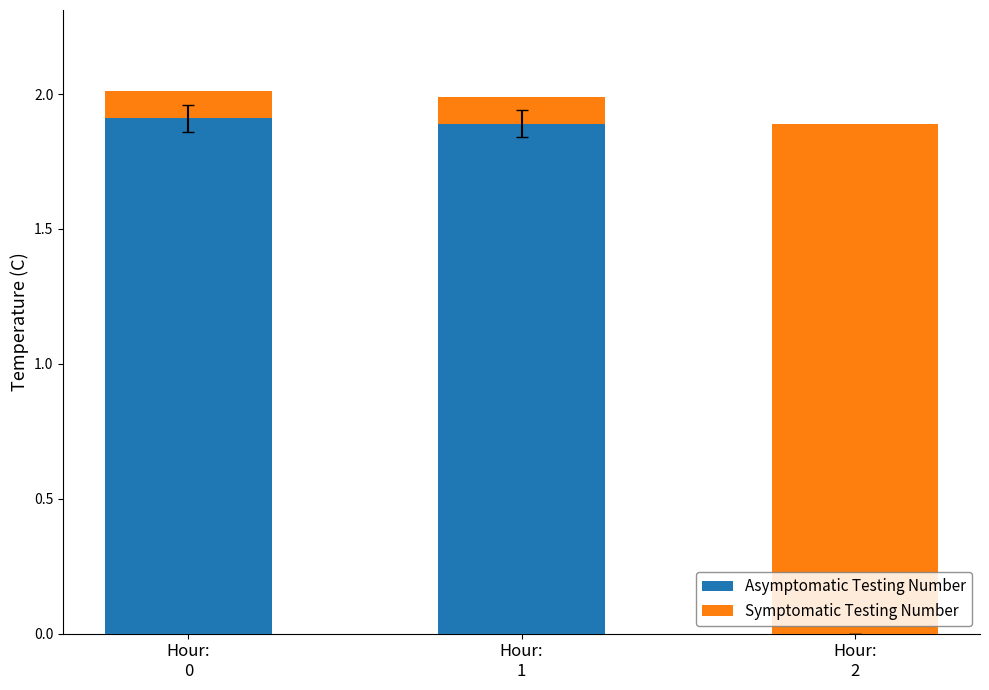

Which category has the highest value in the Asymptomatic Testing Number series?

Hour:
0